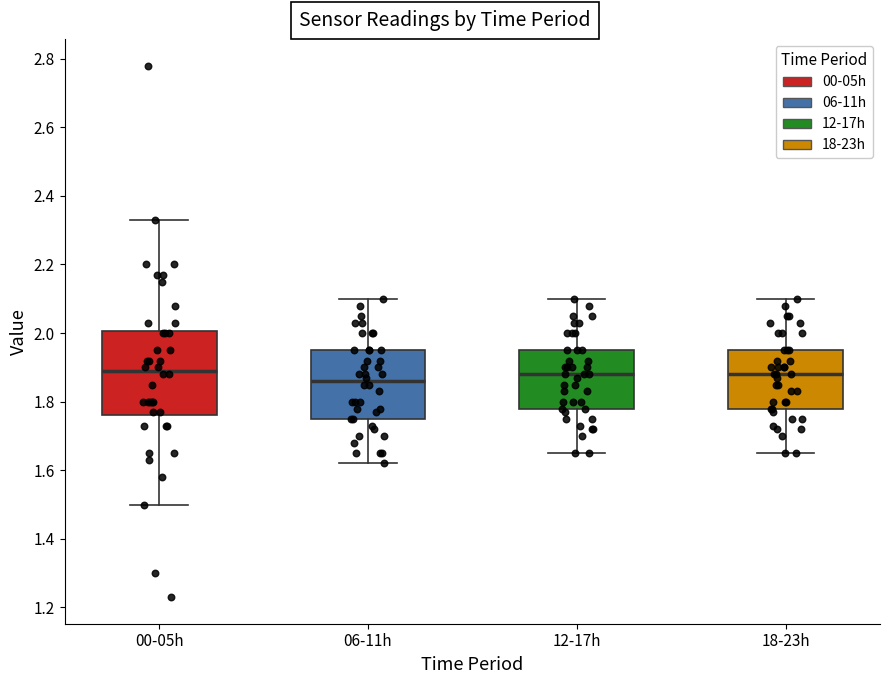

Where does the lower whisker of the box for 12-17h end on the y-axis? The values are not printed on the chart, so give them approximately, as read against the axis.

1.66